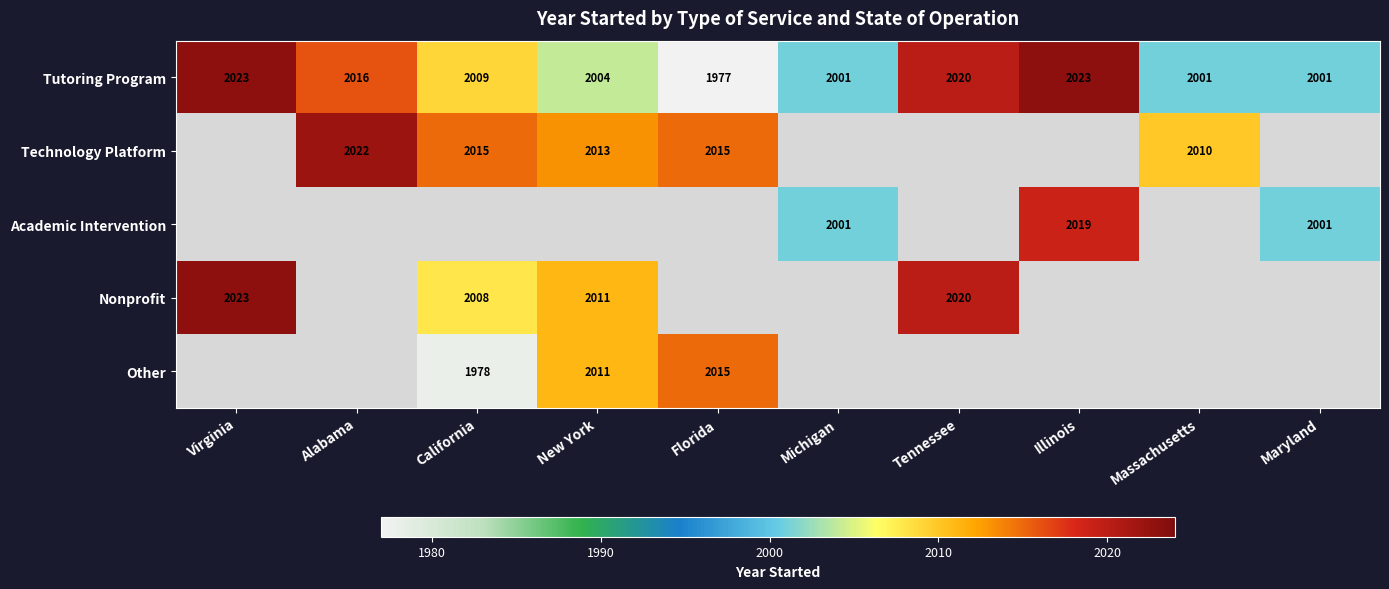

What is the difference between the maximum and second lowest values in the Tutoring Program series?

22